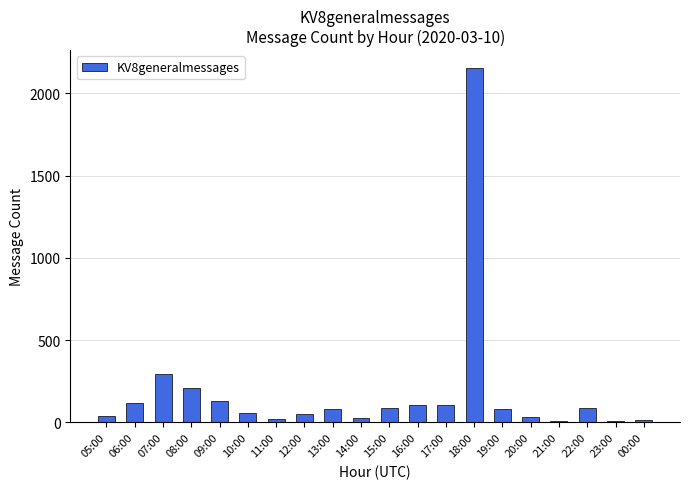

What position from the right is 06:00?

19